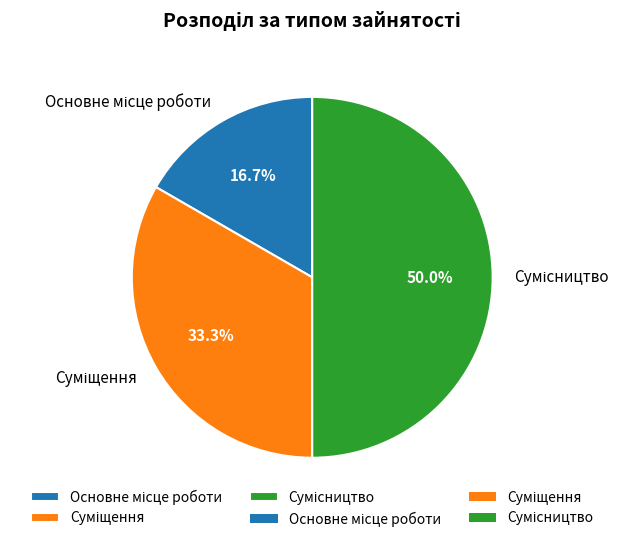

What percentage is the Основне місце роботи slice, to the nearest percent?

17%